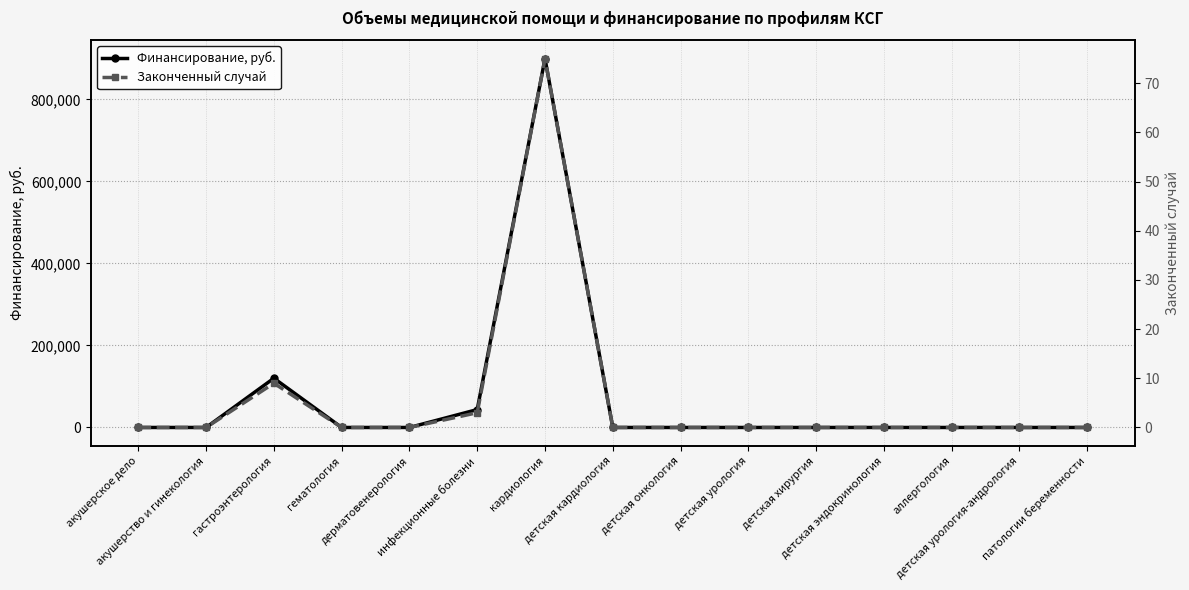

How many distinct data groups are displayed?

2